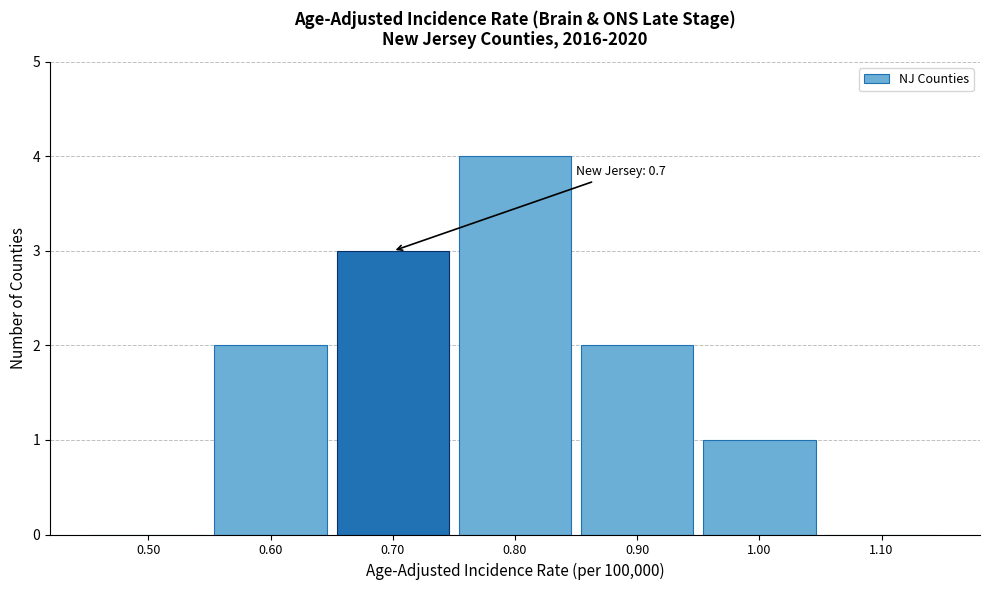

Which range on the x-axis has the tallest bar?

0.75 to 0.85